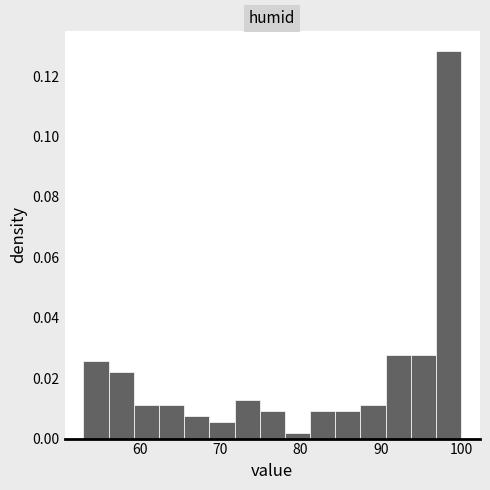

Read against the x-axis, roughly where is the centre of the tallest bar?

98